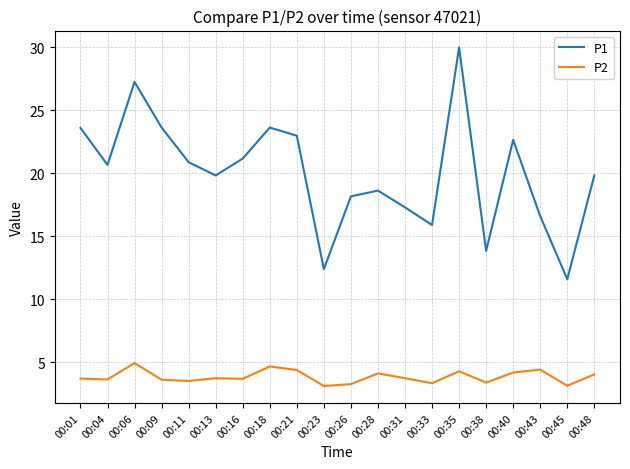

Which series has the largest total across all categories?

P1